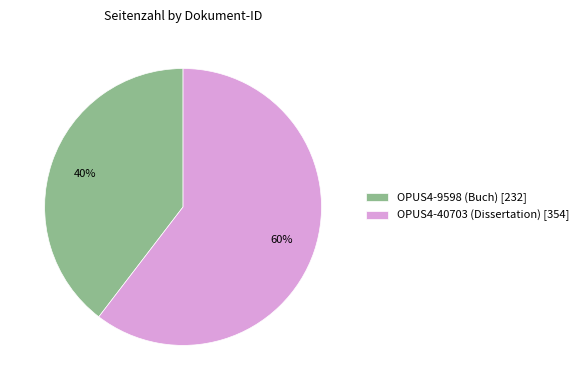

To the nearest percent, what is the combined percentage of OPUS4-40703 (Dissertation) and OPUS4-9598 (Buch)?

100%